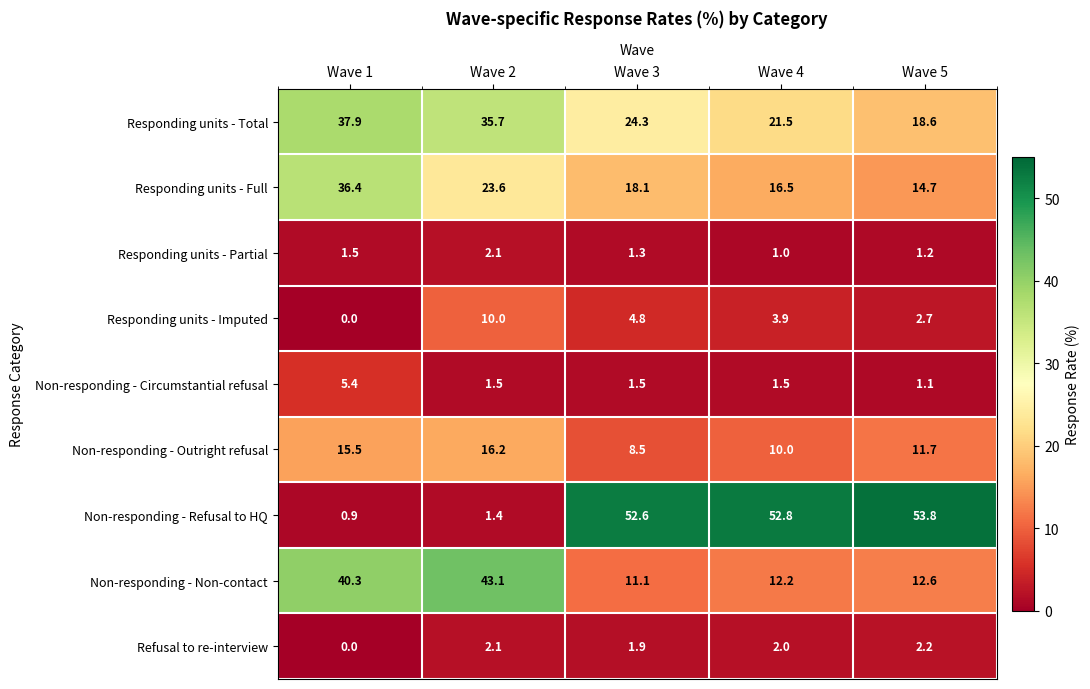

List the labels in order of Responding units - Partial value, largest first.

Wave 2, Wave 1, Wave 3, Wave 5, Wave 4